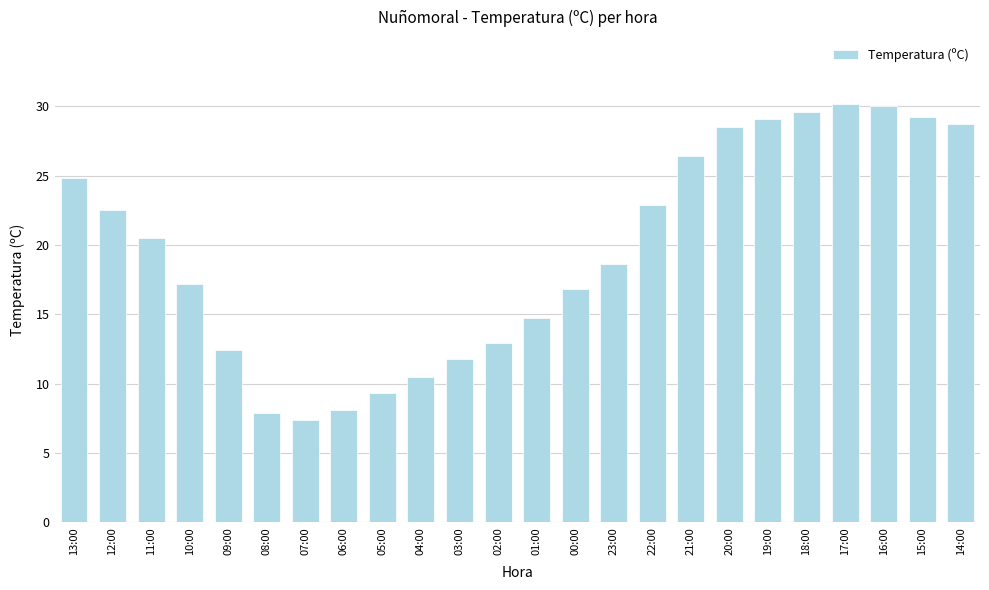

True or false: the data shows 9.3 at 05:00.

True